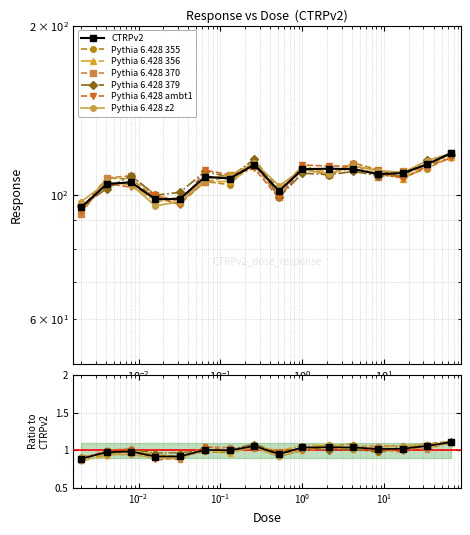

Is it true that the value at 2.1 is 0.4?

False